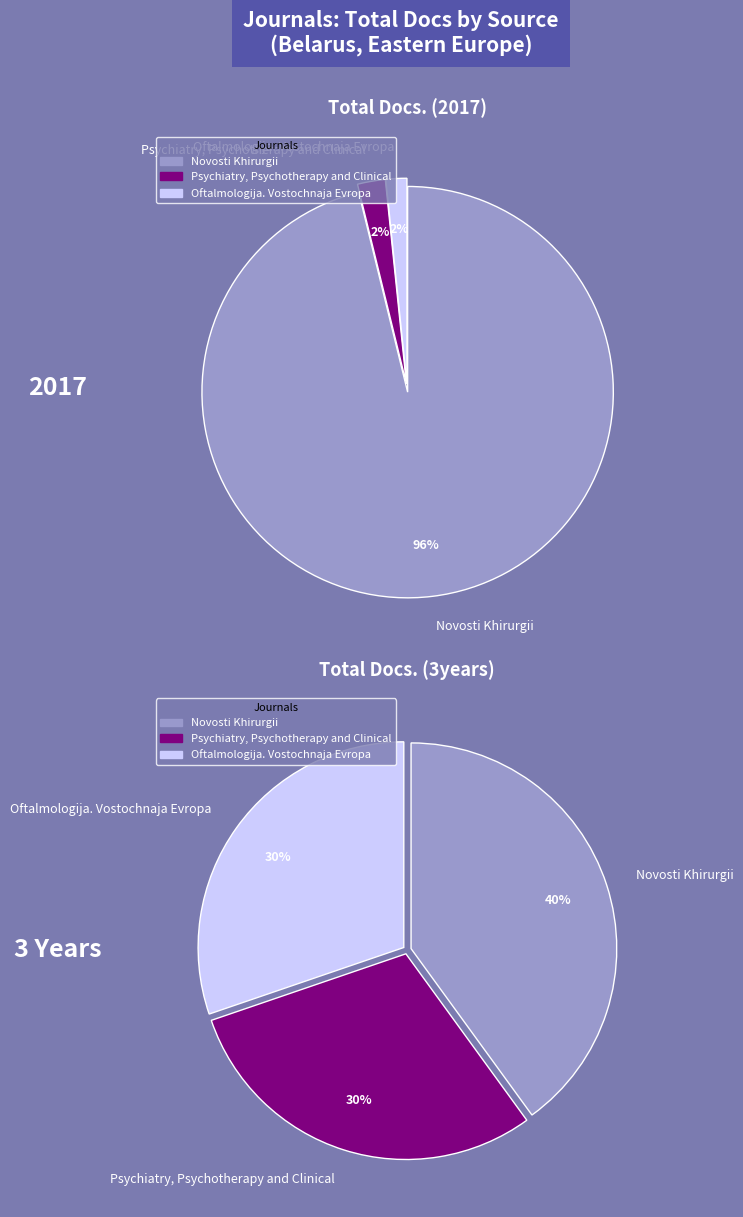

What is the difference between the highest and lowest values at Psychiatry, Psychotherapy and Clinical?

57